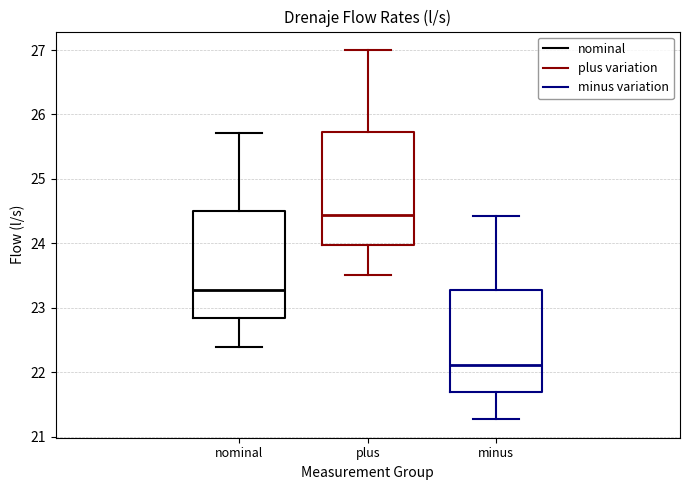

Where does the upper whisker of the box for nominal end on the y-axis? The values are not printed on the chart, so give them approximately, as read against the axis.

25.7